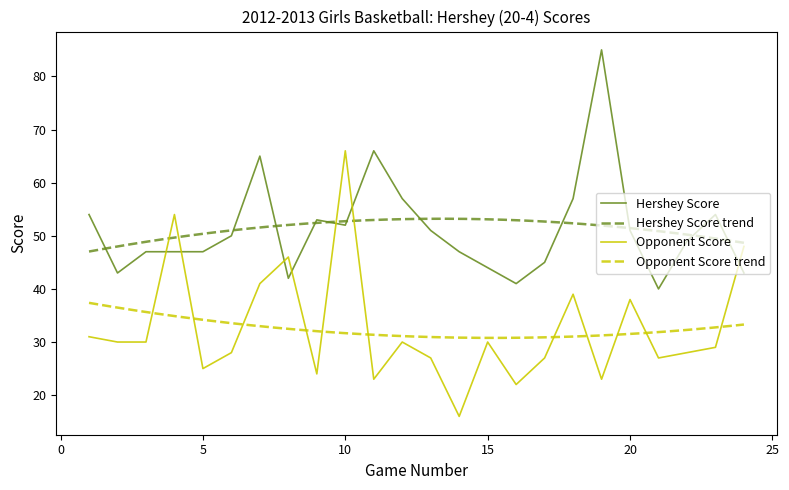

What is the value of the Hershey Score point at the 5th from the left?

47